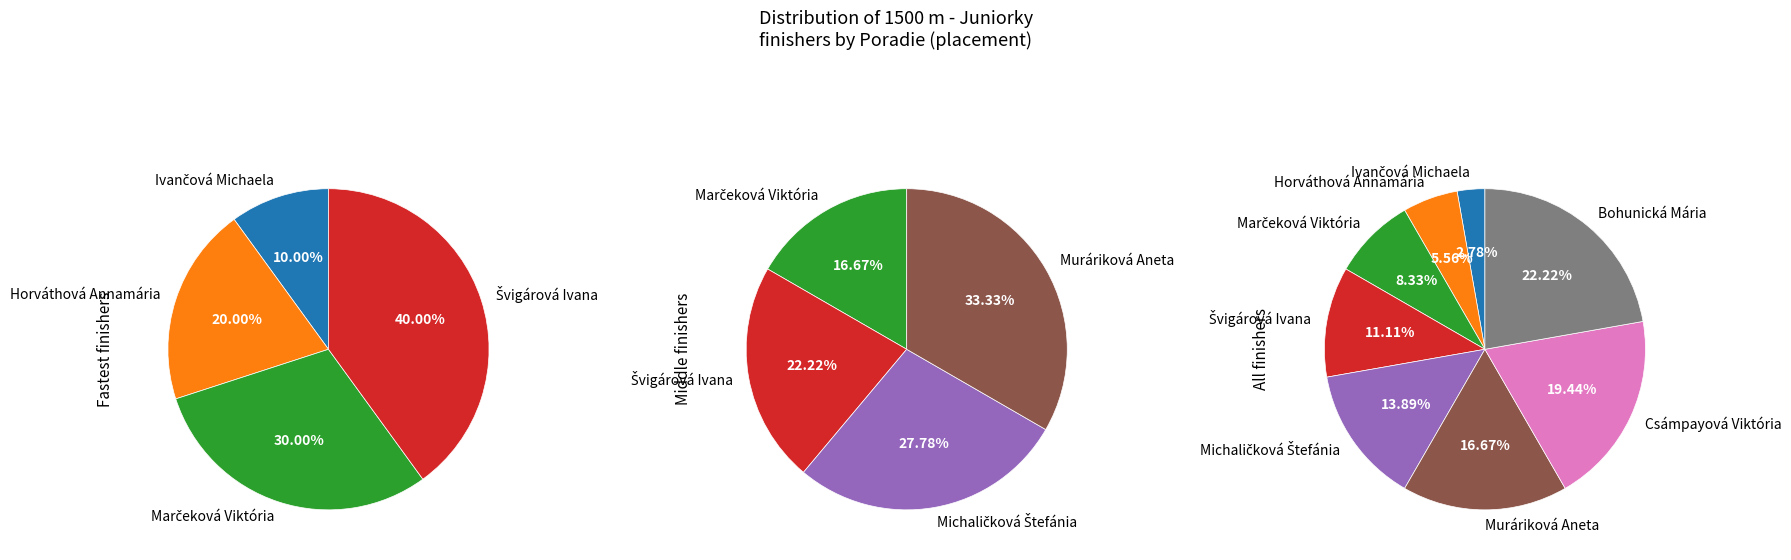

Which slice is the largest?

Bohunická Mária